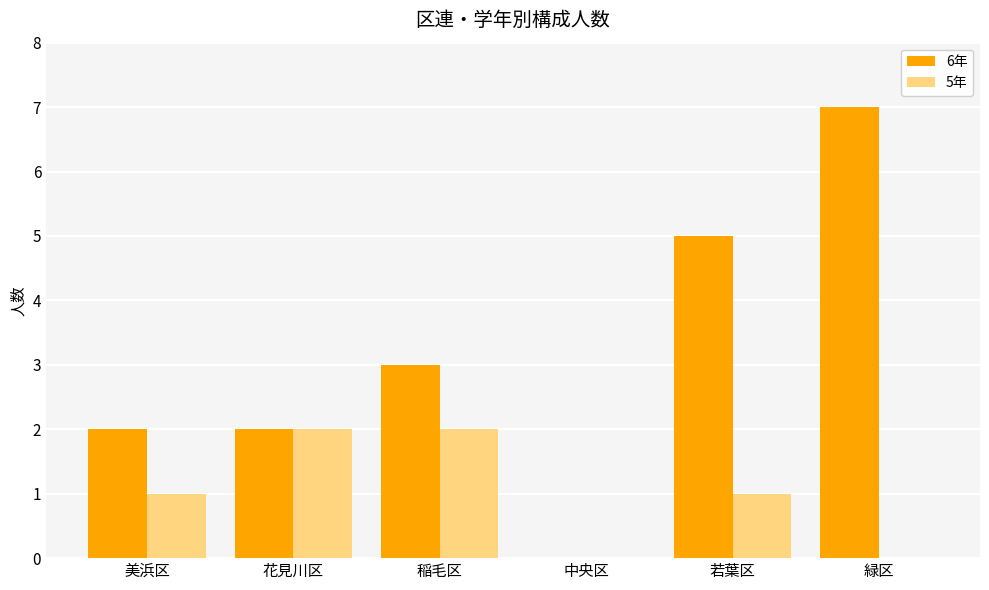

Is it true that 6年 equals 7 at 緑区?

True